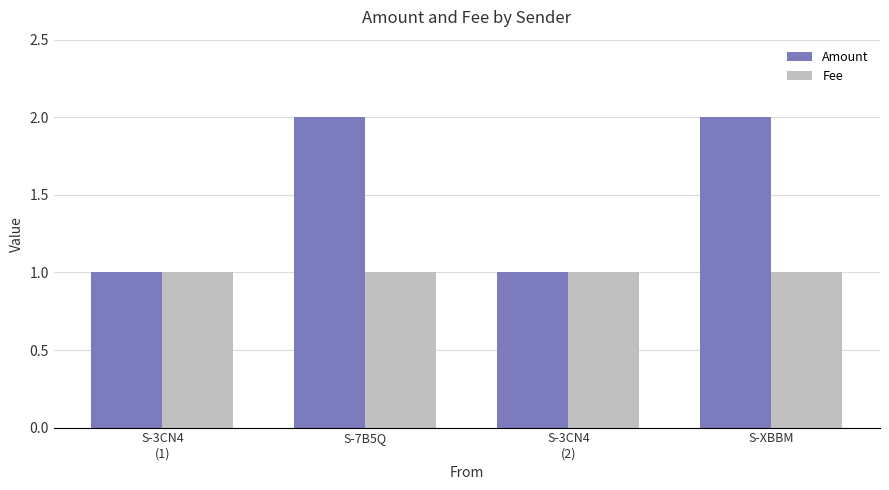

What position from the left is S-7B5Q?

2